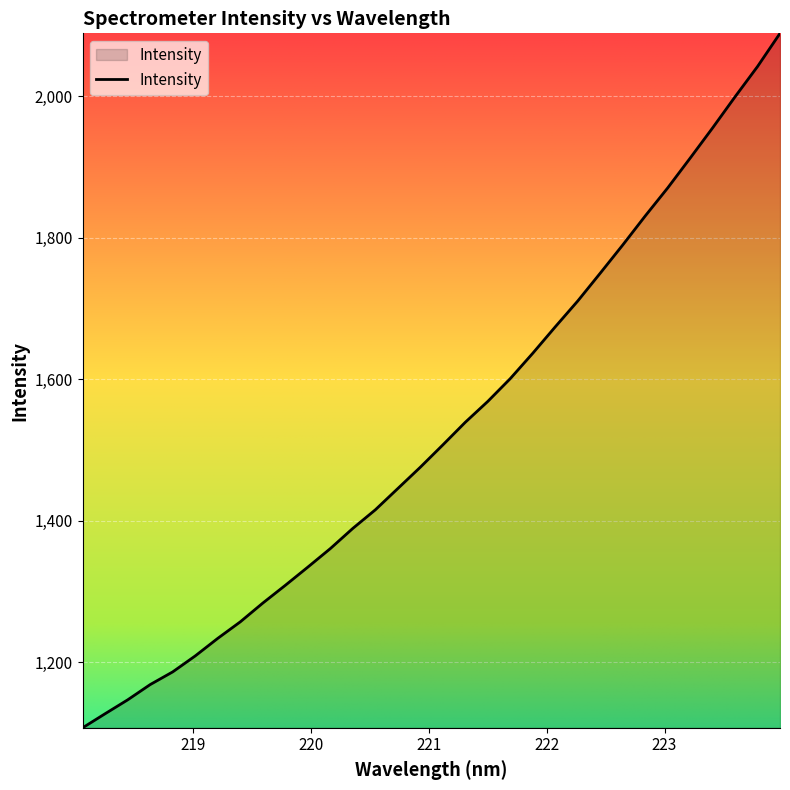

What is the minimum value shown in the chart?

1107.2